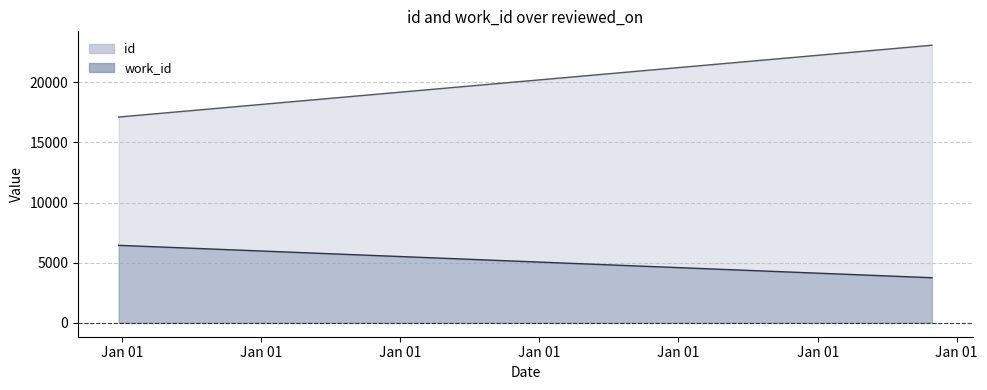

What value does the work_id series have at 2013-10-28?

3753